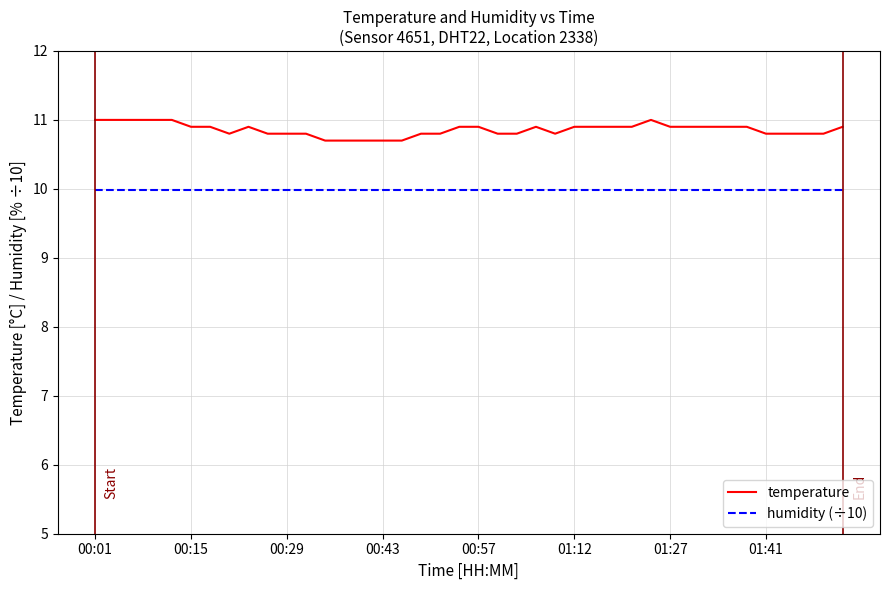

List the series in order of their peak value, lowest first.

humidity (÷10), temperature